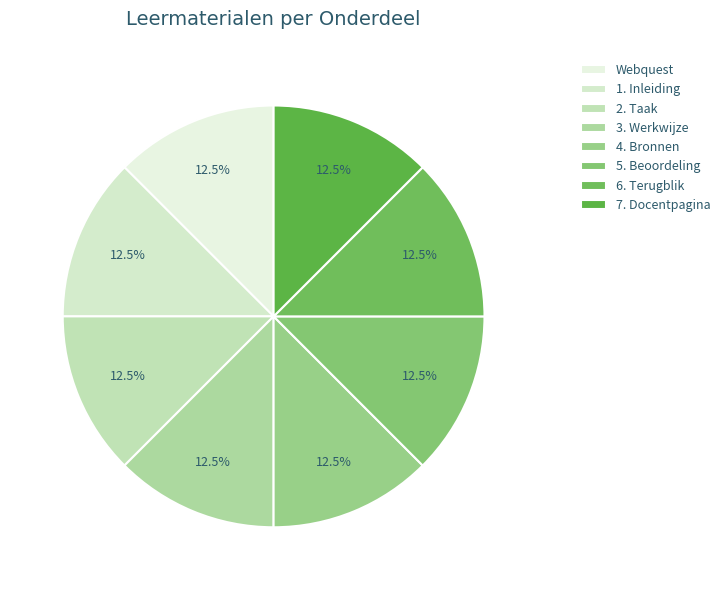

What percentage is the Webquest slice, to the nearest percent?

12%